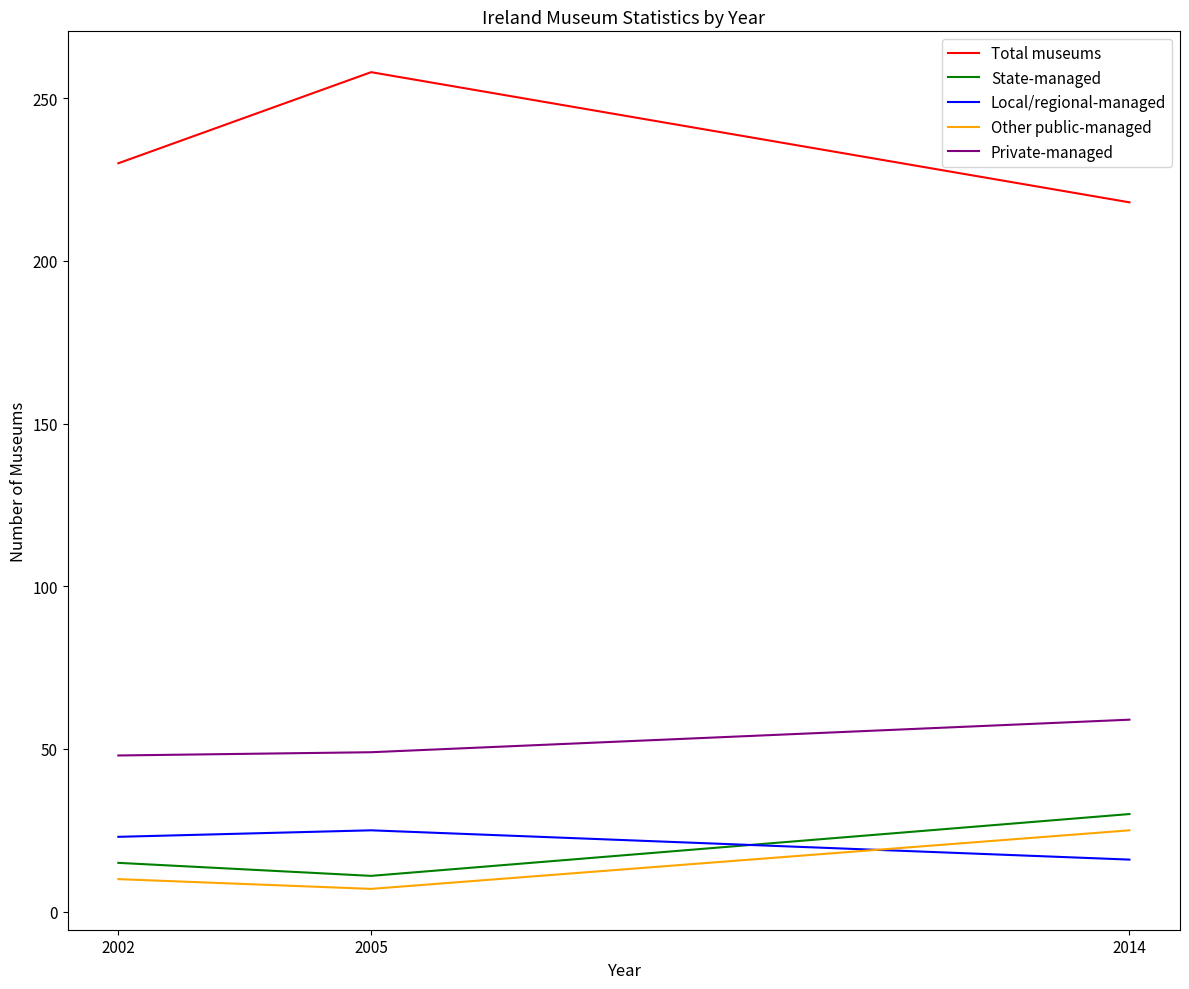

Which series changed the most between 2005 and 2014?

Total museums